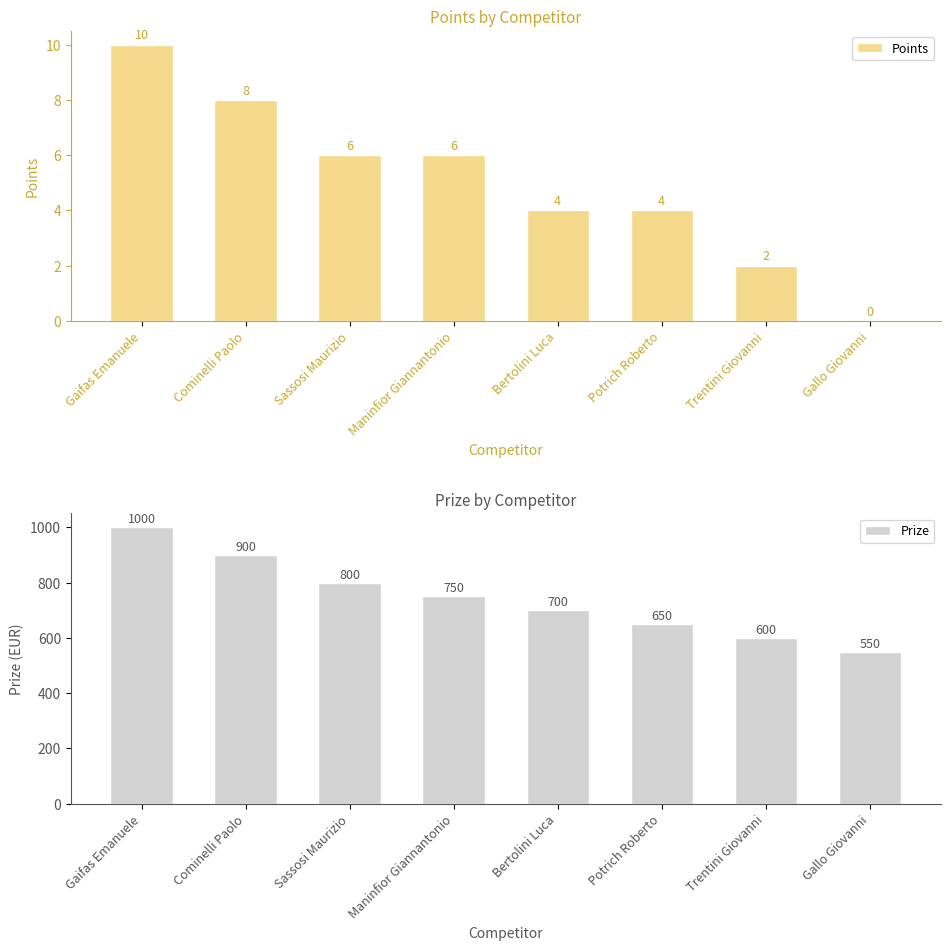

How many categories are shown in the chart?

8